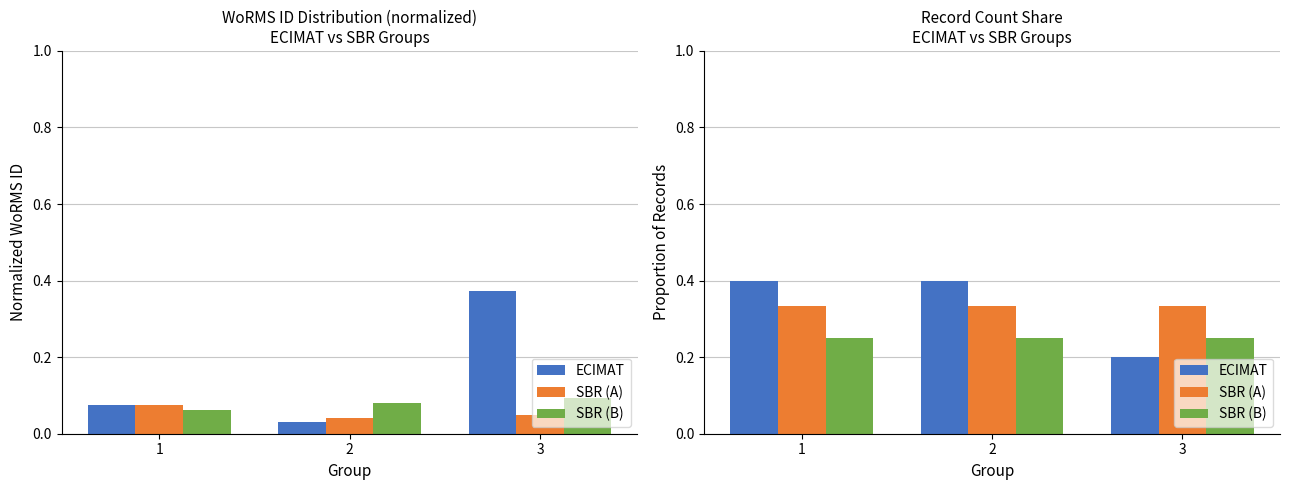

Which category has the highest value across all series?

1